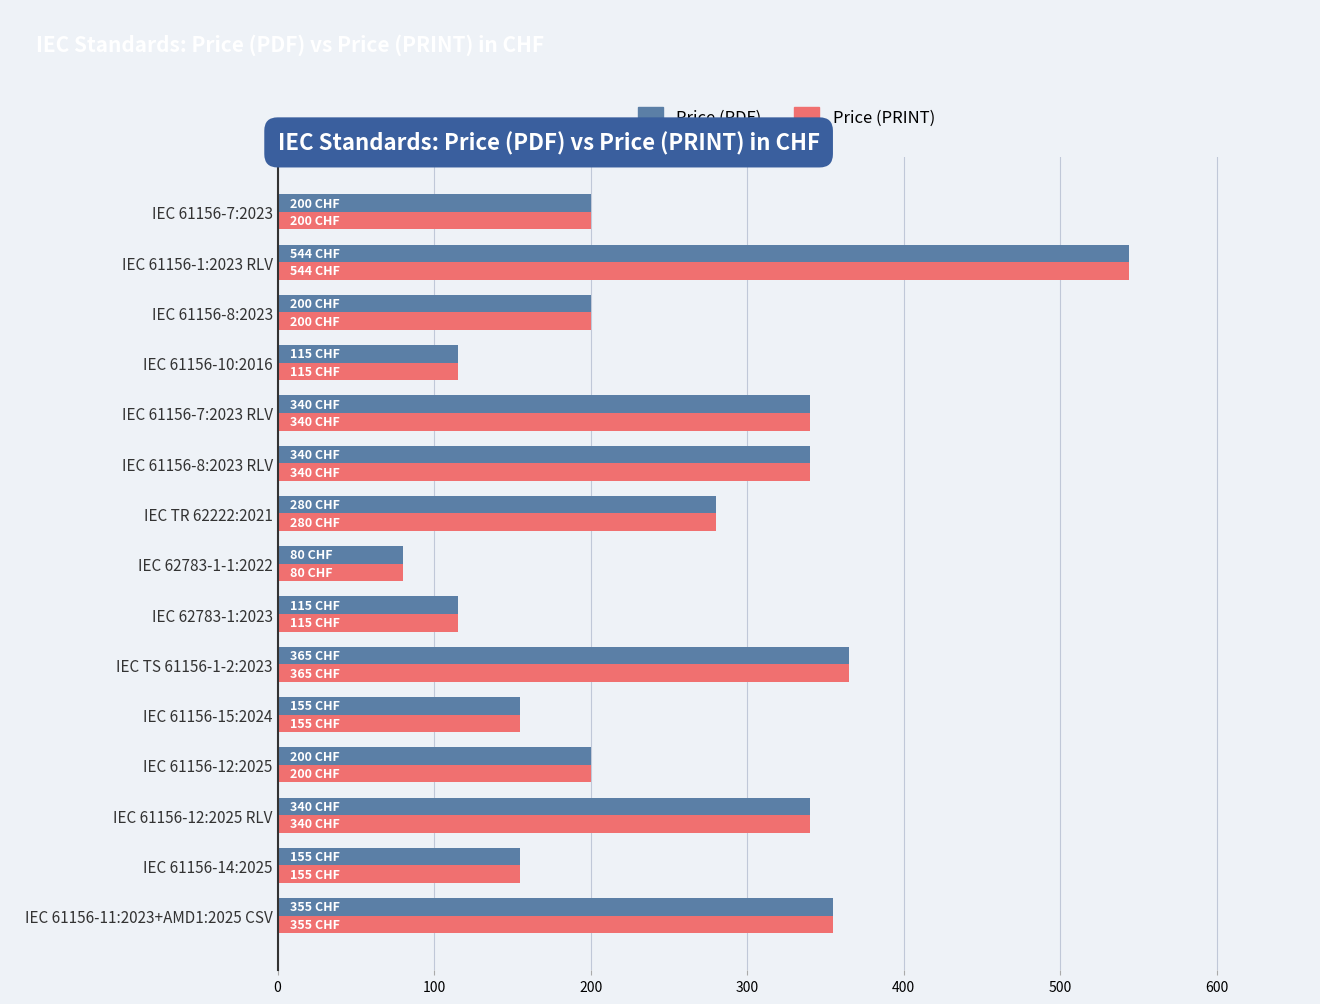

Is the value of Price (PDF) at IEC 61156-12:2025 greater than the value of Price (PRINT) at IEC 61156-1:2023 RLV?

No